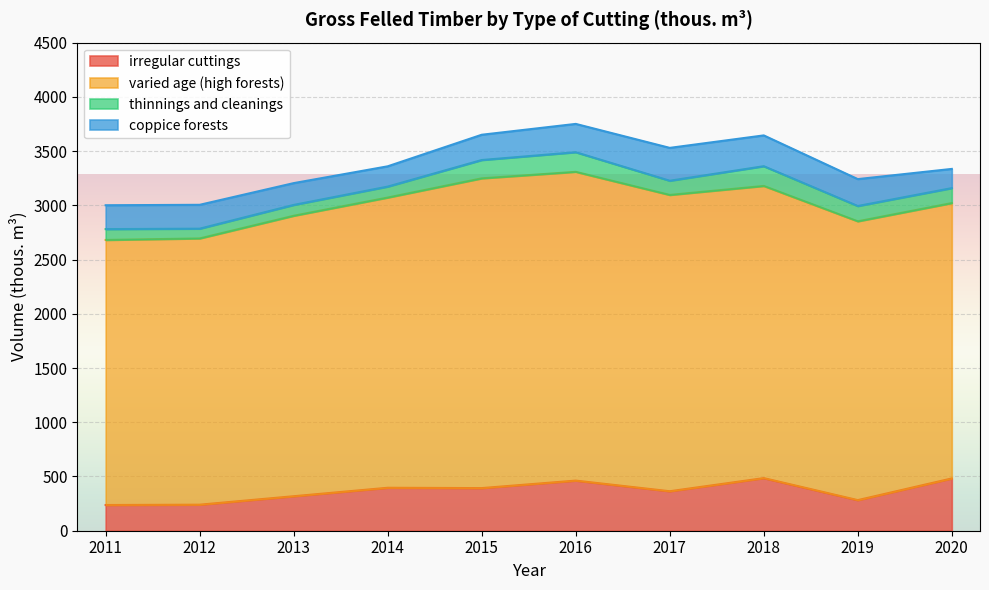

At which category does irregular cuttings reach its first local valley?

2015